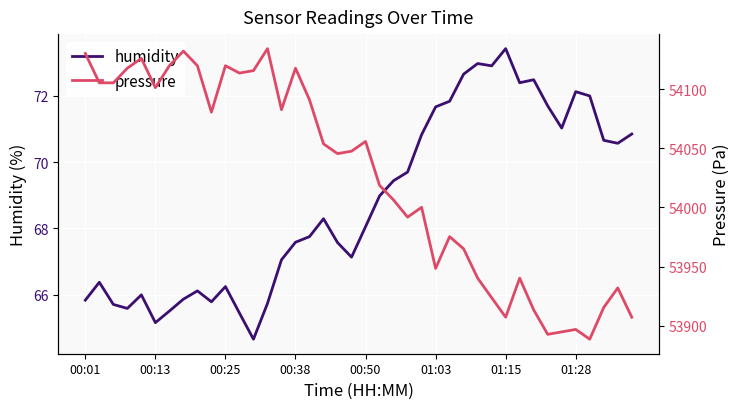

The humidity series shows 66.2 at 00:25. True or false?

True